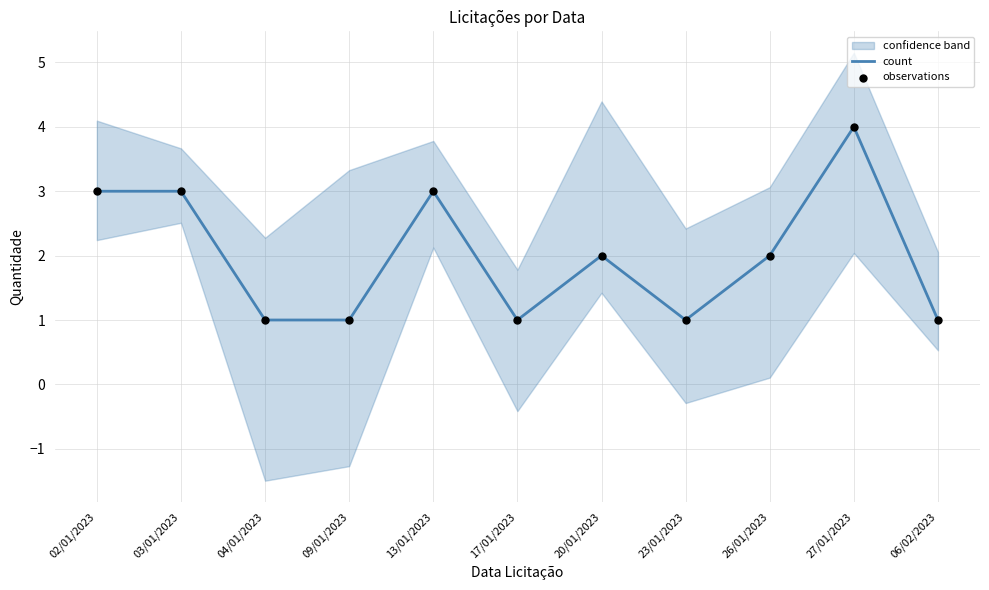

What is the total value across all series at 06/02/2023?

2